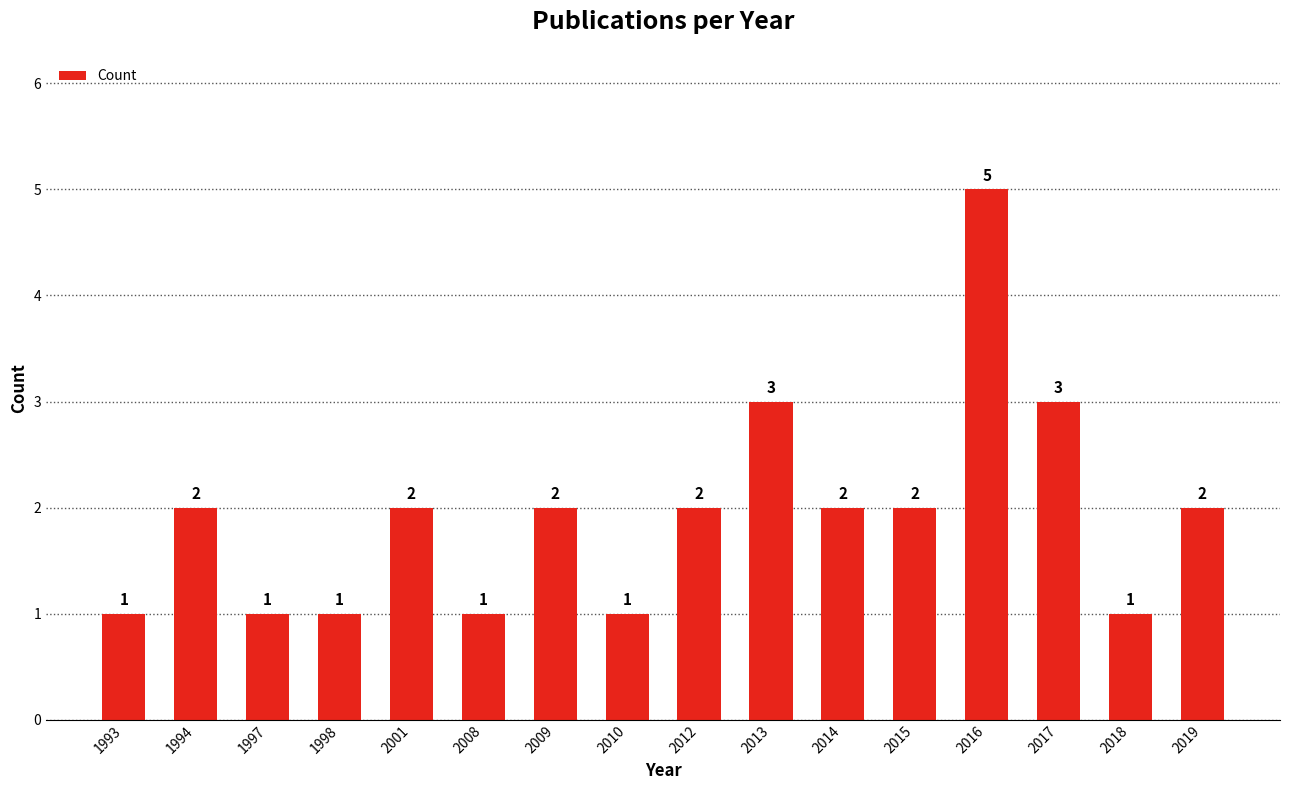

Reading right to left, what are all the values shown in this chart?

2	1	3	5	2	2	3	2	1	2	1	2	1	1	2	1